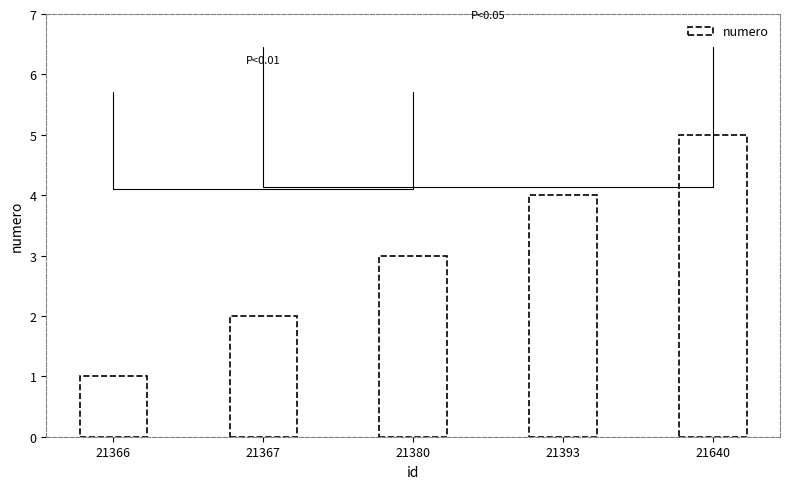

Where is the data nearest to the value 3?

21380